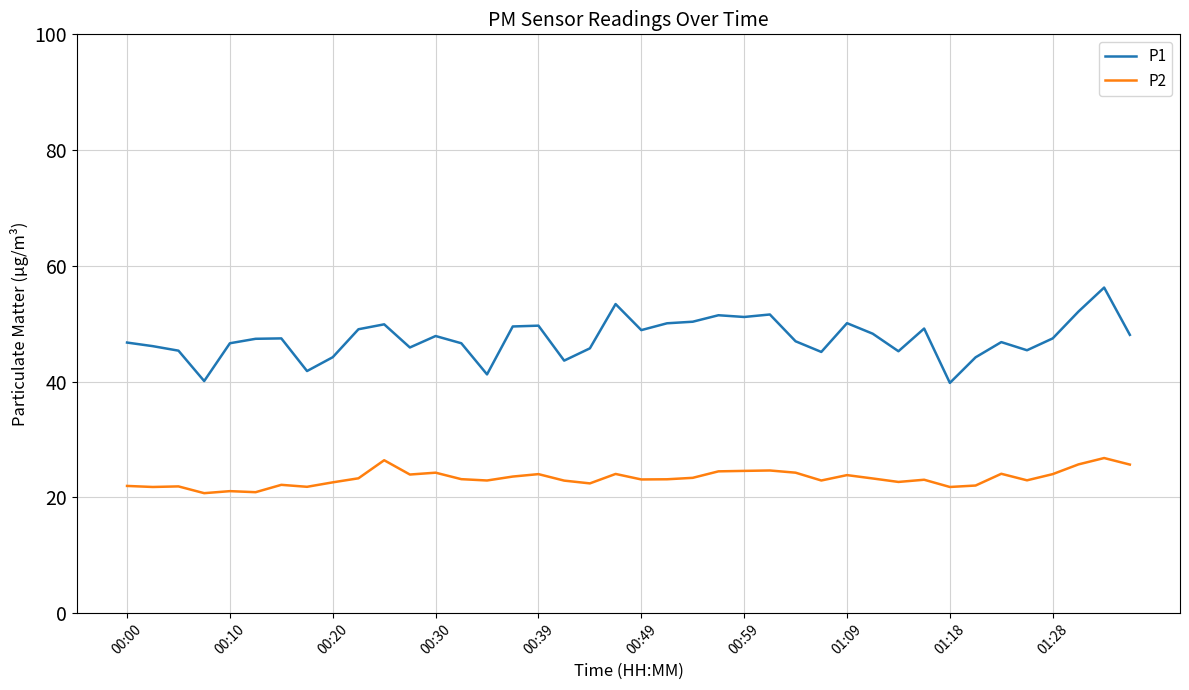

Which series has the largest total across all categories?

P1